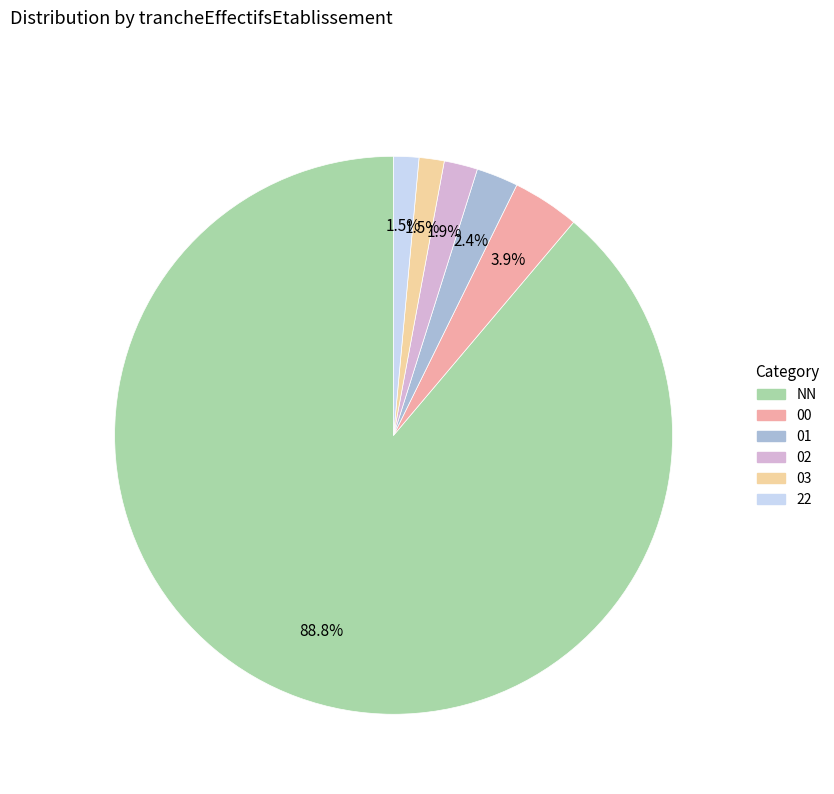

To the nearest percent, what is the difference between the 03 and 00 slice percentages?

2%